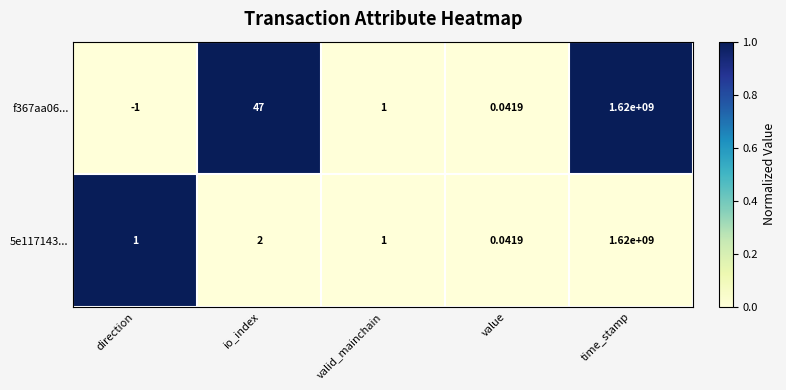

At which label does f367aa06... first exceed 1?

io_index